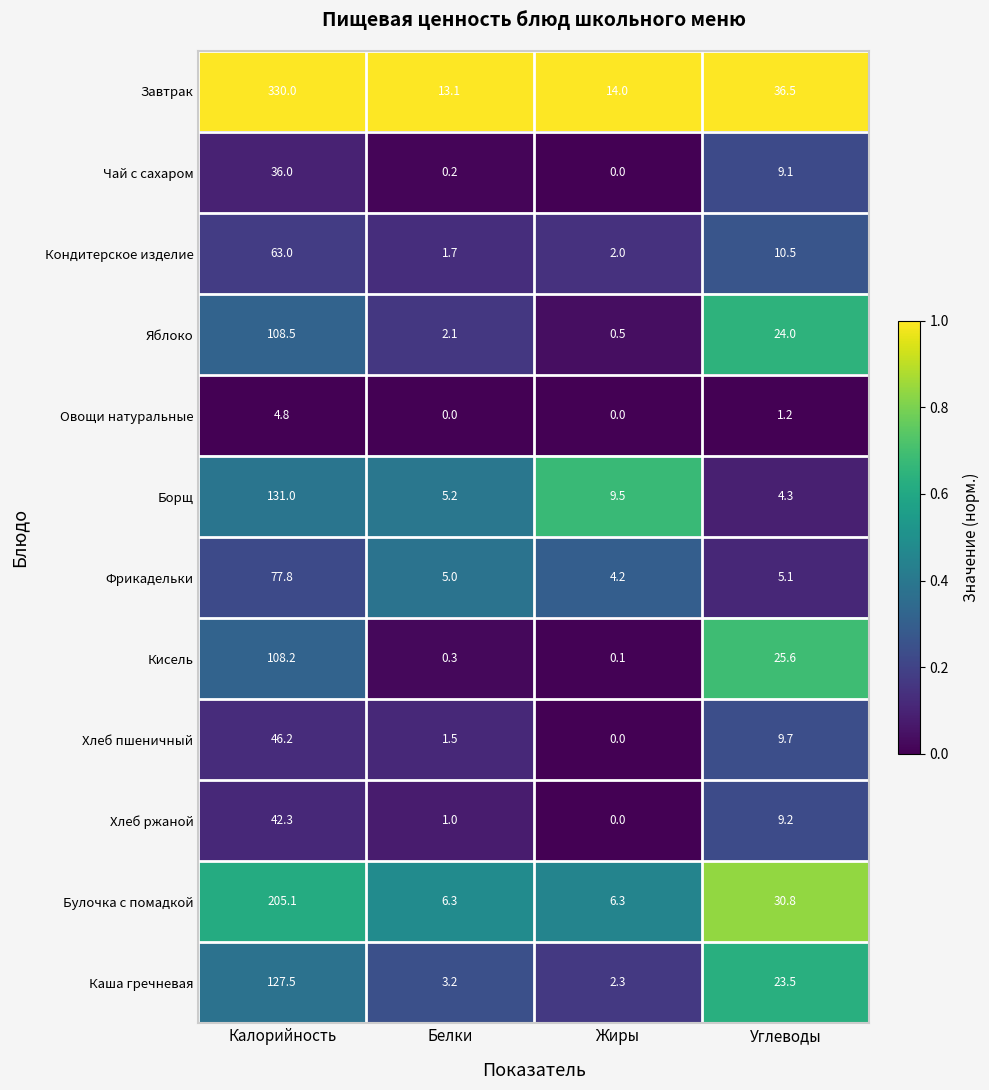

Which series has the largest range (max minus min)?

Завтрак